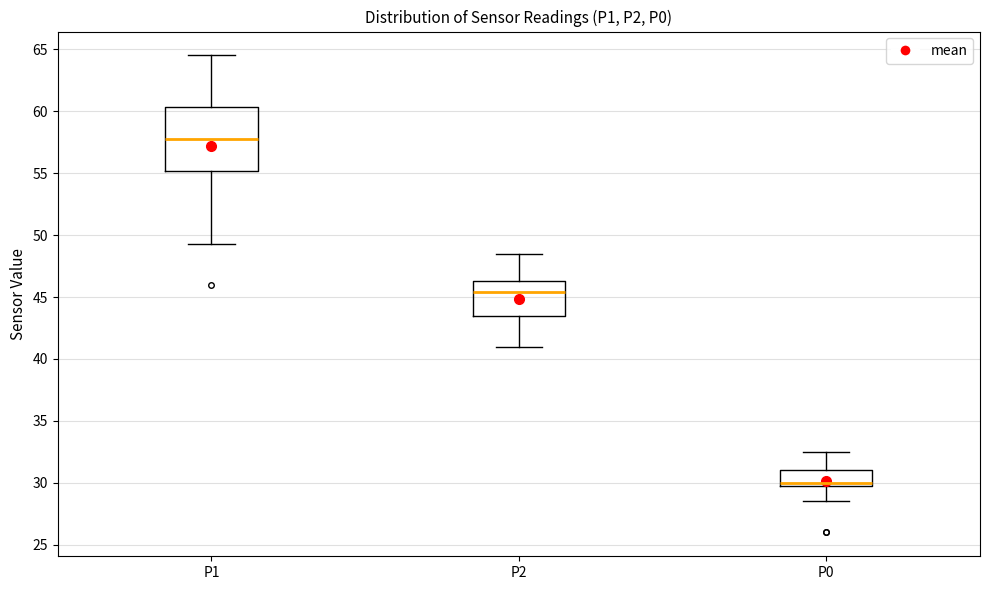

Reading left to right, read every box against the y-axis: the position of its median line, the range the box covers, and the ends of its whiskers. The values are not printed on the chart, so give them approximately, as read against the axis.

P1: median 58.0, box 55.0 to 60.5, whiskers 49.5 to 64.5
P2: median 45.5, box 43.5 to 46.5, whiskers 41.0 to 48.5
P0: median 30.0 (just above the box's lower edge), box 30.0 to 31.0, whiskers 28.5 to 32.5